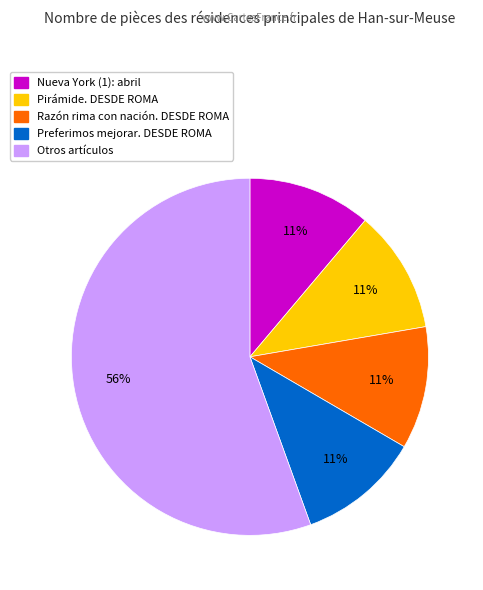

To the nearest percent, what is the average slice percentage?

20%